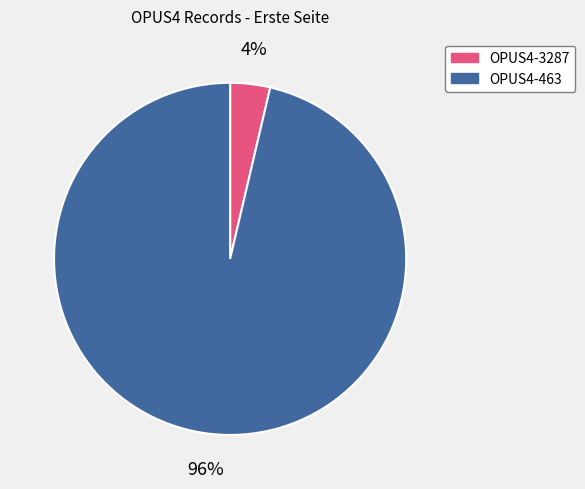

What is the majority slice?

OPUS4-463